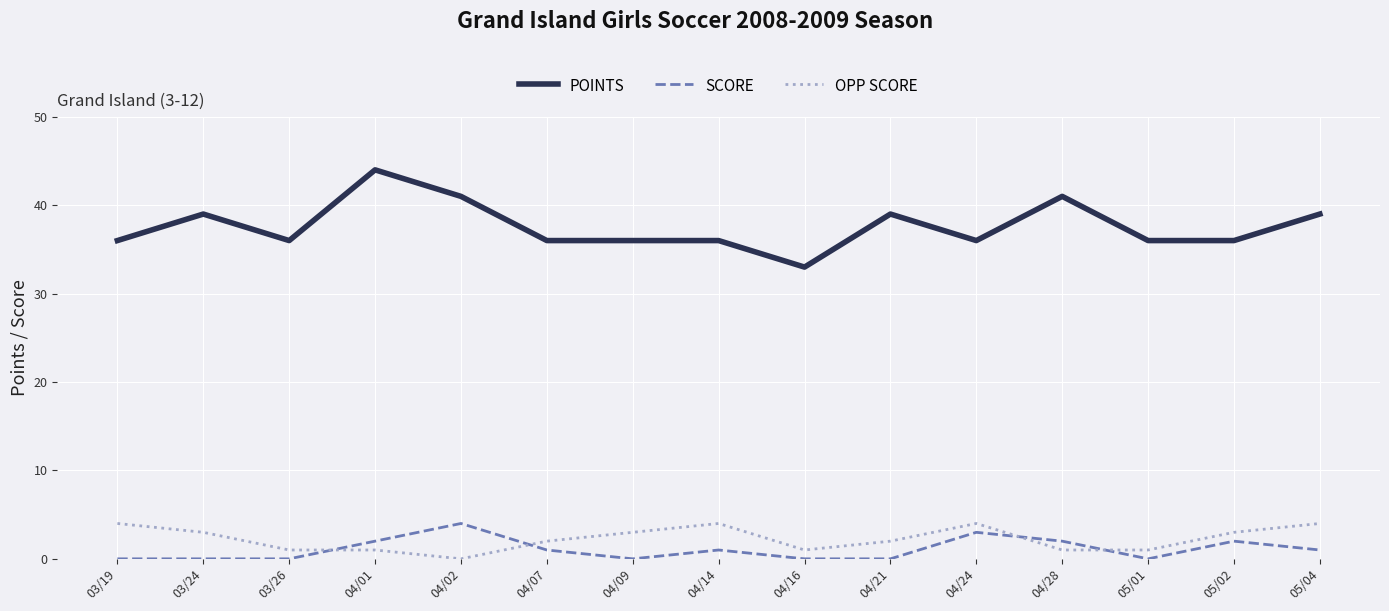

How many values in the SCORE series are below 1?

7